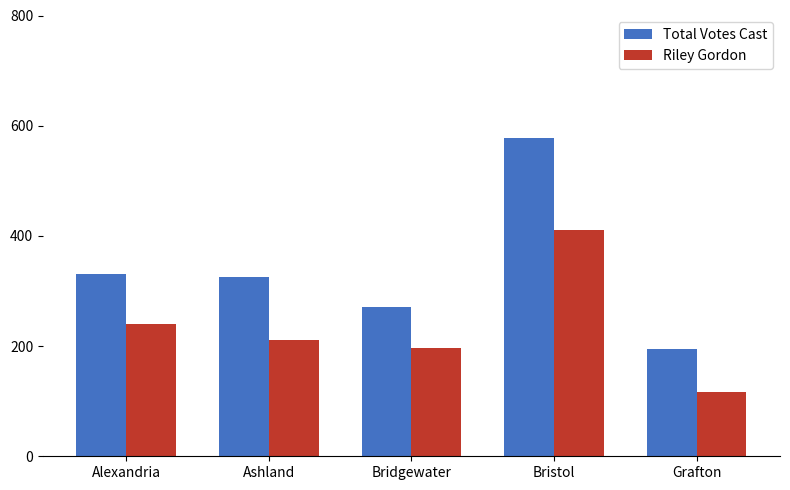

Which series has the largest range (max minus min)?

Total Votes Cast